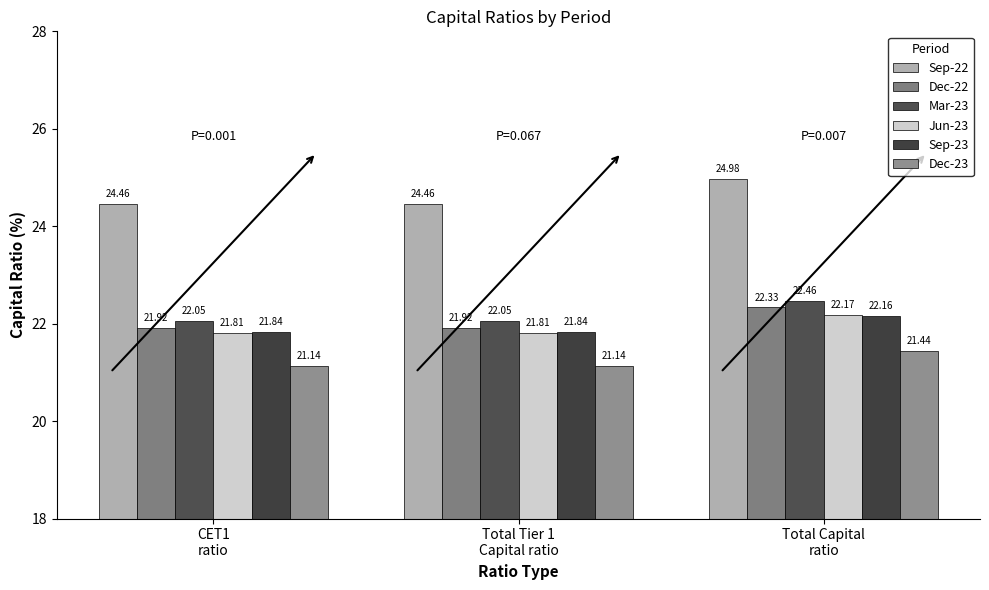

How many bars are there in each group?

6